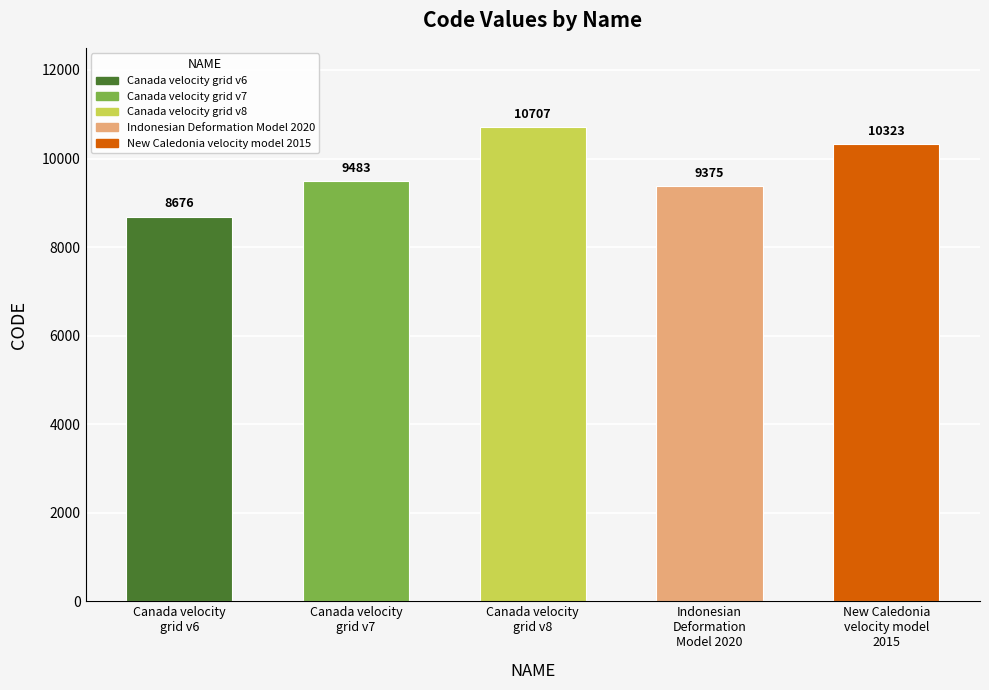

How many series are shown in this chart?

1